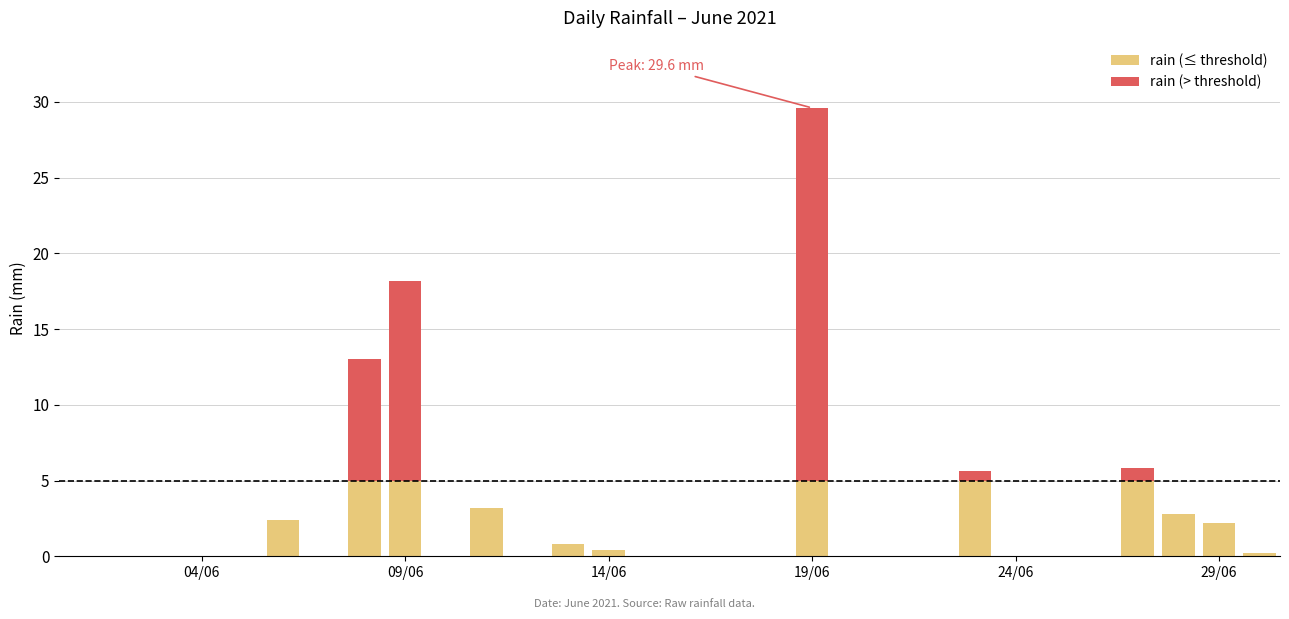

What is the sum of all rain (≤ threshold) values?

37.0